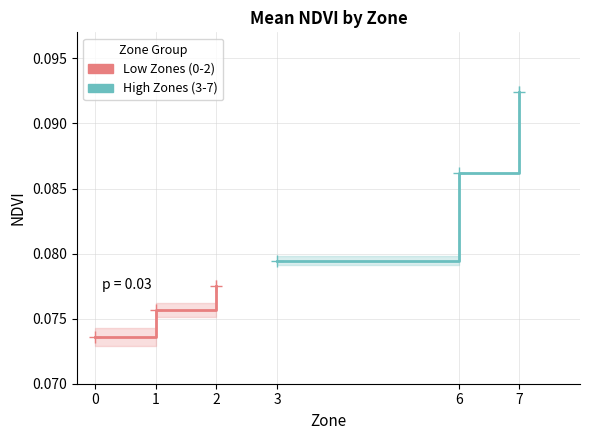

Reading right to left, transcribe all the data shown in this chart.

Low Zones (0-2): 0.1	0.1	0.1
High Zones (3-7): 0.1	0.1	0.1